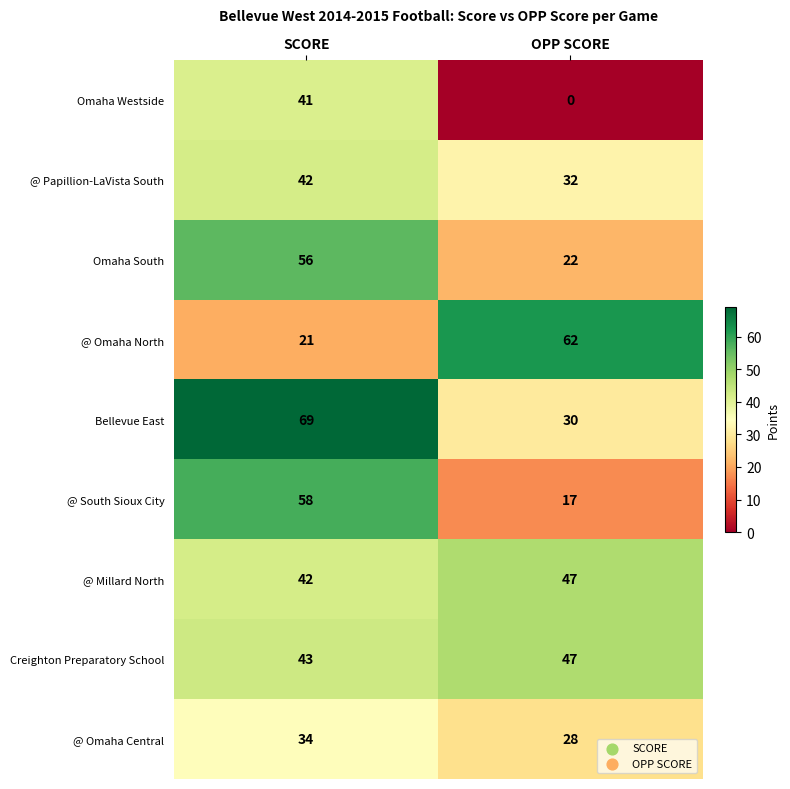

What is the difference between the highest and lowest values at OPP SCORE?

62